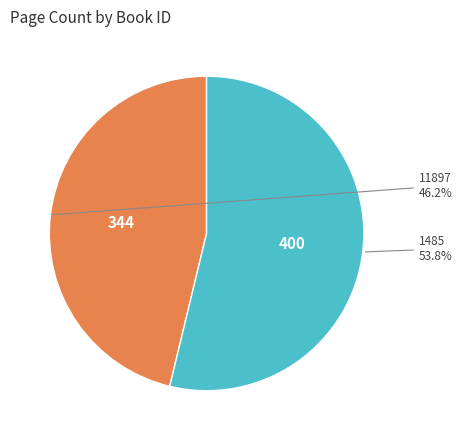

What is the majority slice?

1485